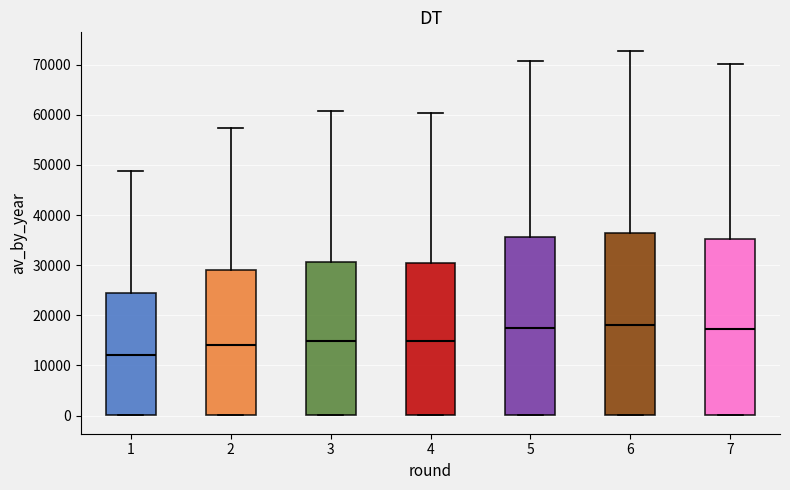

Reading left to right, read every box against the y-axis: the position of its median line, the range the box covers, and the ends of its whiskers. The values are not printed on the chart, so give them approximately, as read against the axis.

1: median 12000, box 0 to 24000, whiskers 0 to 49000
2: median 14000, box 0 to 29000, whiskers 0 to 57000
3: median 15000, box 0 to 31000, whiskers 0 to 61000
4: median 15000, box 0 to 30000, whiskers 0 to 60000
5: median 17000, box 0 to 36000, whiskers 0 to 71000
6: median 18000, box 0 to 36000, whiskers 0 to 73000
7: median 17000, box 0 to 35000, whiskers 0 to 70000